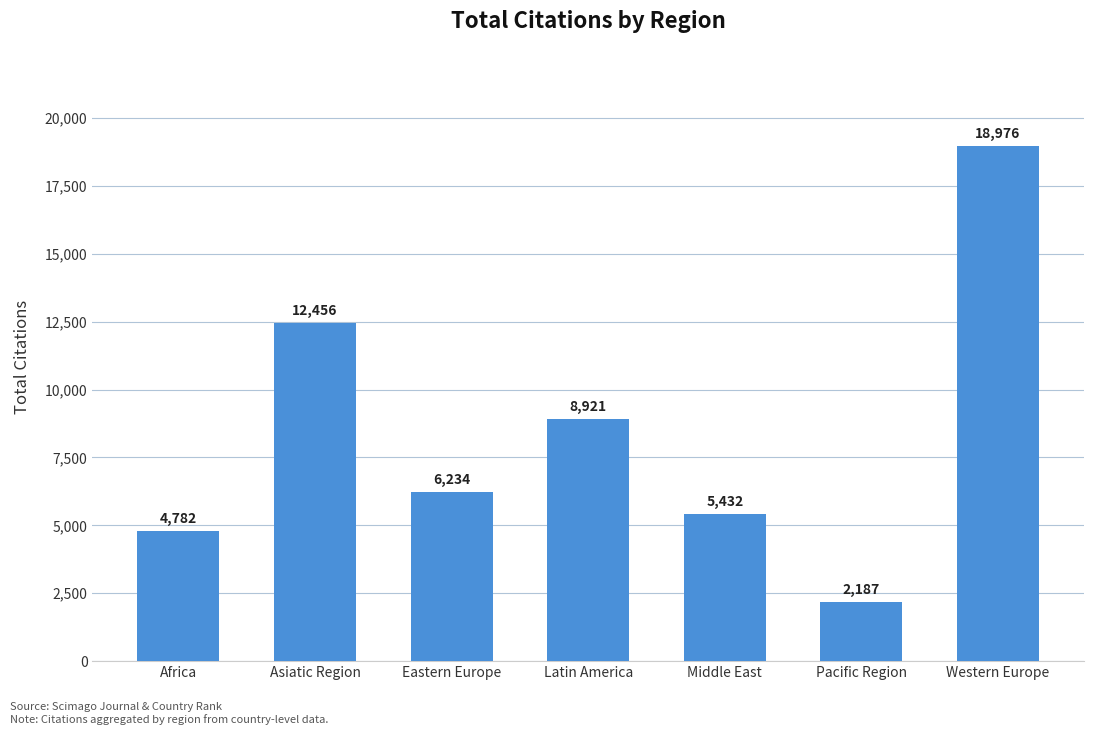

What is the difference between the maximum and minimum values?

16789